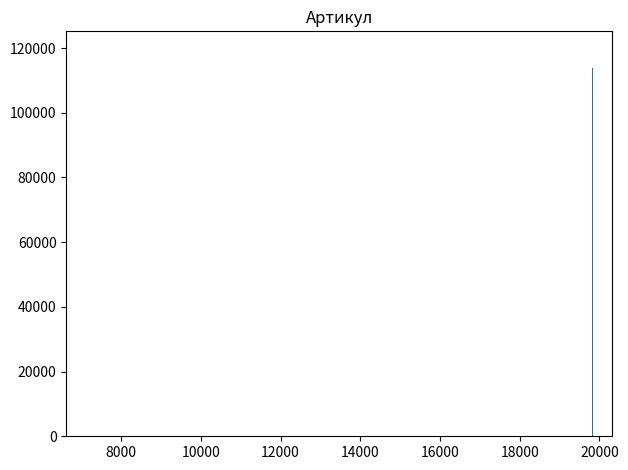

What is the value of the 5th bar from the left?

73200